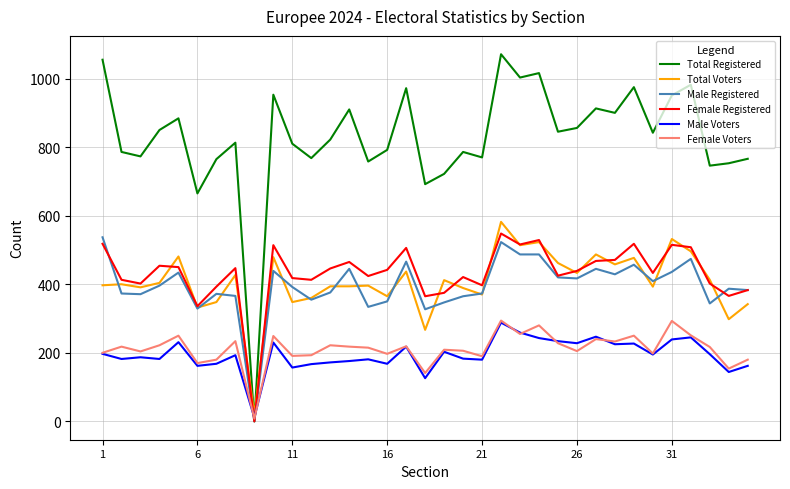

How many lines are shown in the chart?

6